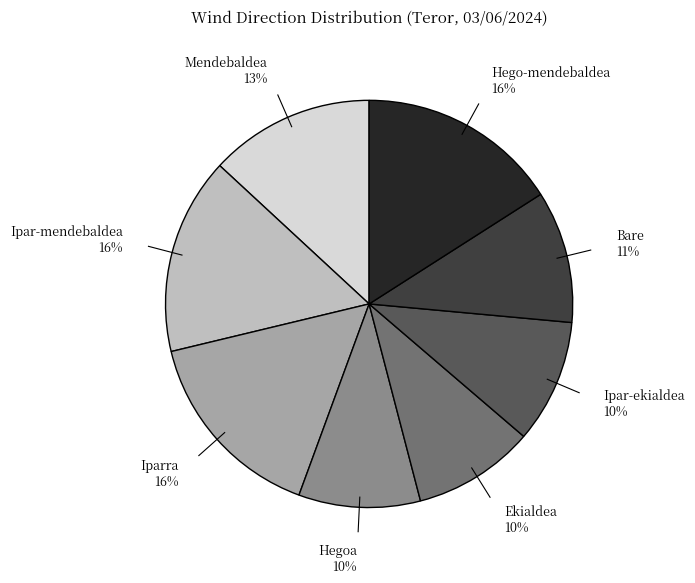

Does any single category account for the majority?

No